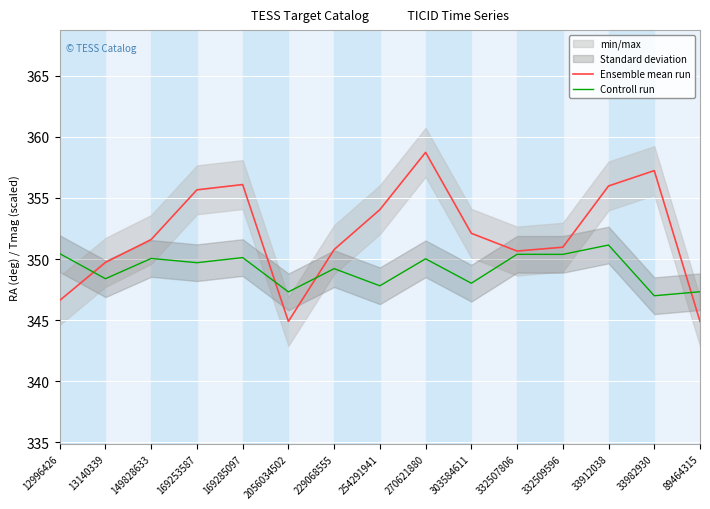

At which category does Ensemble mean run reach its first local peak?

169285097